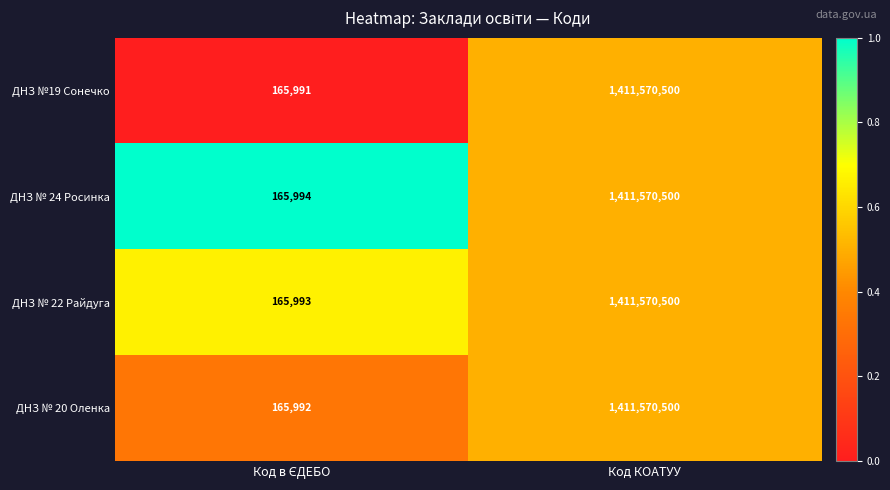

What is the difference between the maximum and minimum values in the ДНЗ № 22 Райдуга series?

1411404507